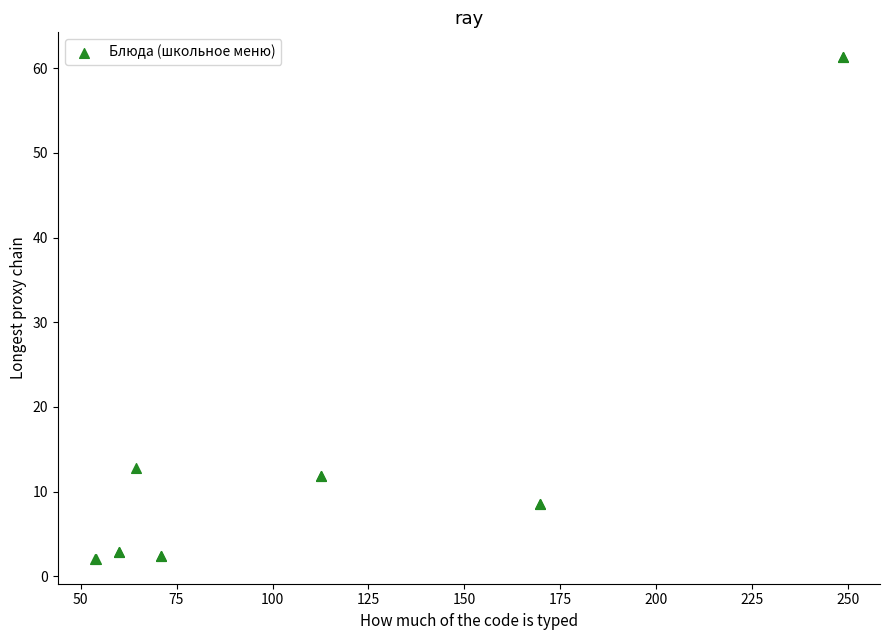

What Y value in the scatter plot is closest to 31?

12.8